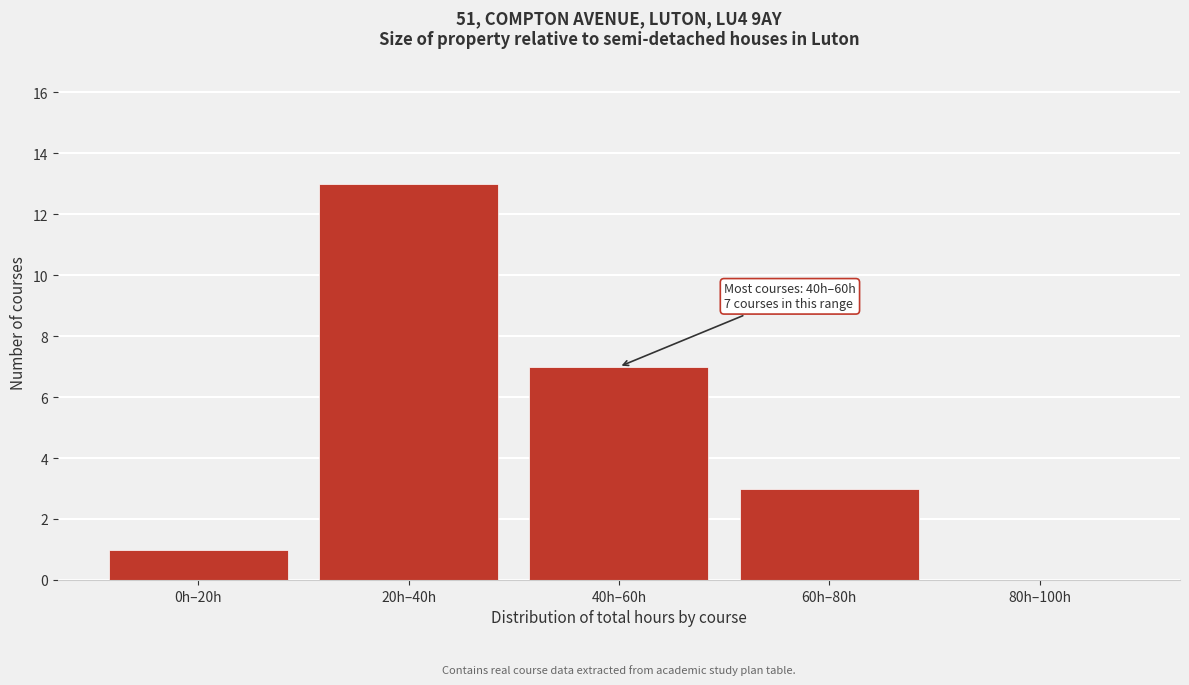

Reading left to right, what are all the values shown in this chart?

0h–20h=1	20h–40h=13	40h–60h=7	60h–80h=3	80h–100h=0